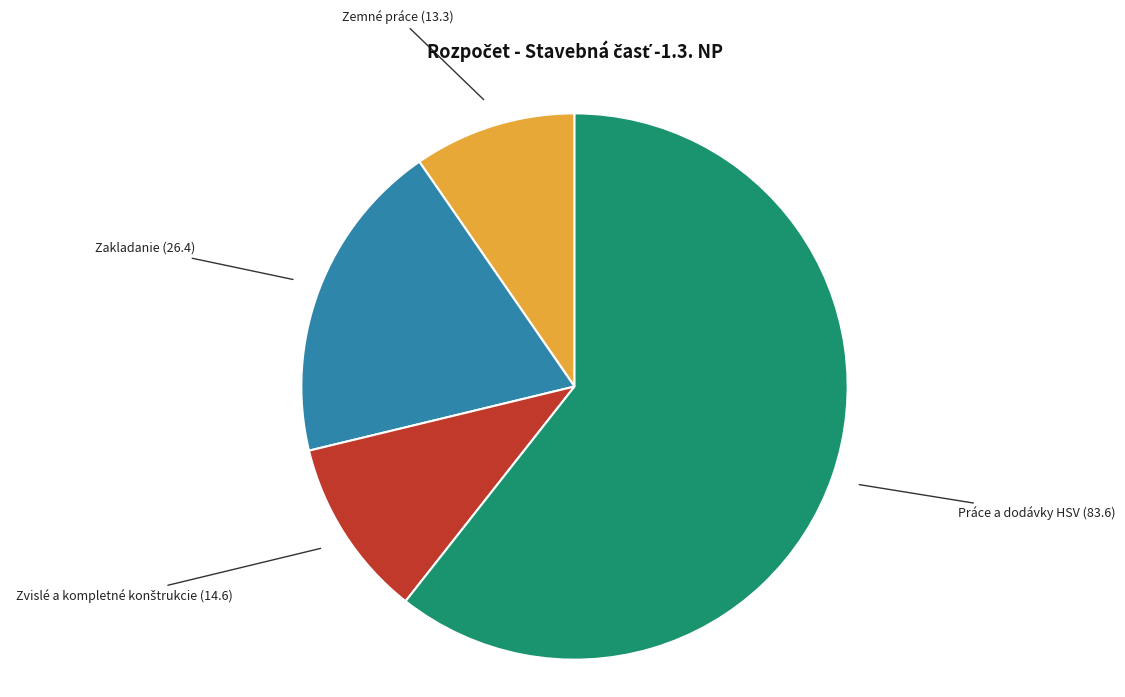

Is there a majority slice in this chart?

Yes